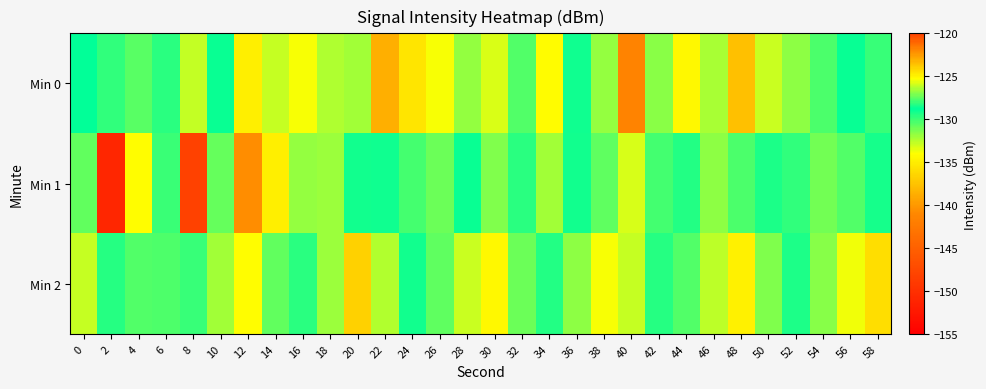

List the series in order of their peak value, highest first.

Min 1, Min 0, Min 2